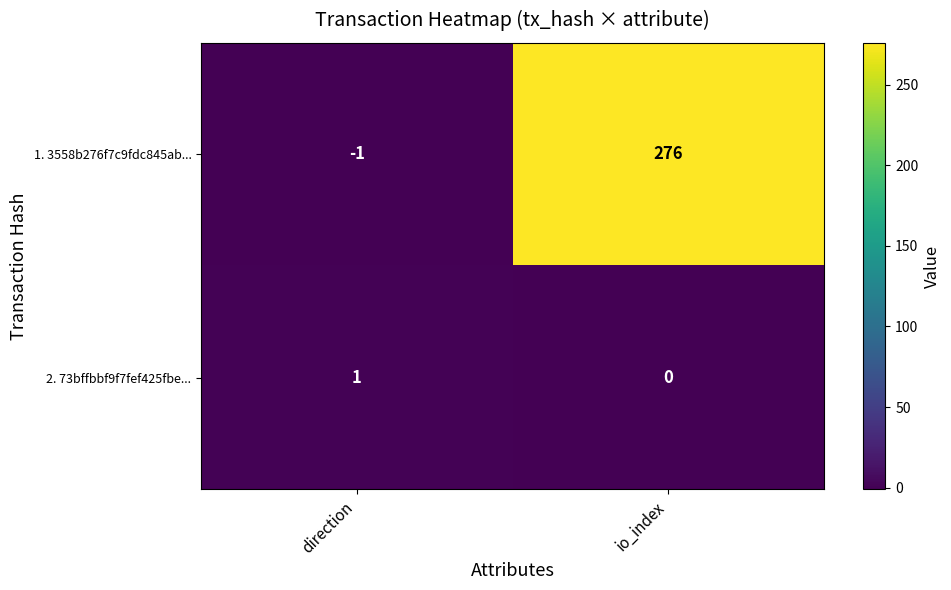

Reading left to right, extract all data points from this chart.

1. 3558b276f7c9fdc845ab...: direction=-1	io_index=276
2. 73bffbbf9f7fef425fbe...: direction=1	io_index=0